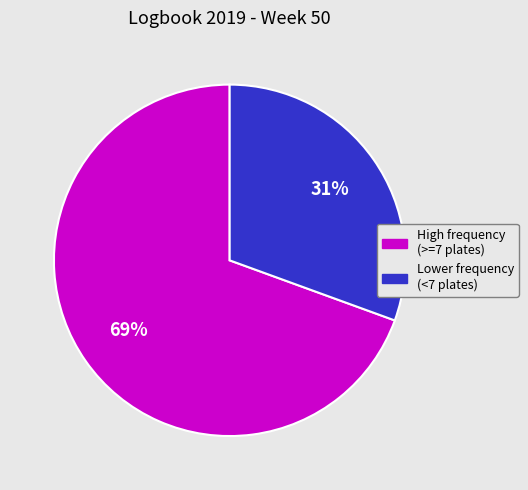

Is there any slice that represents more than half of the pie?

Yes